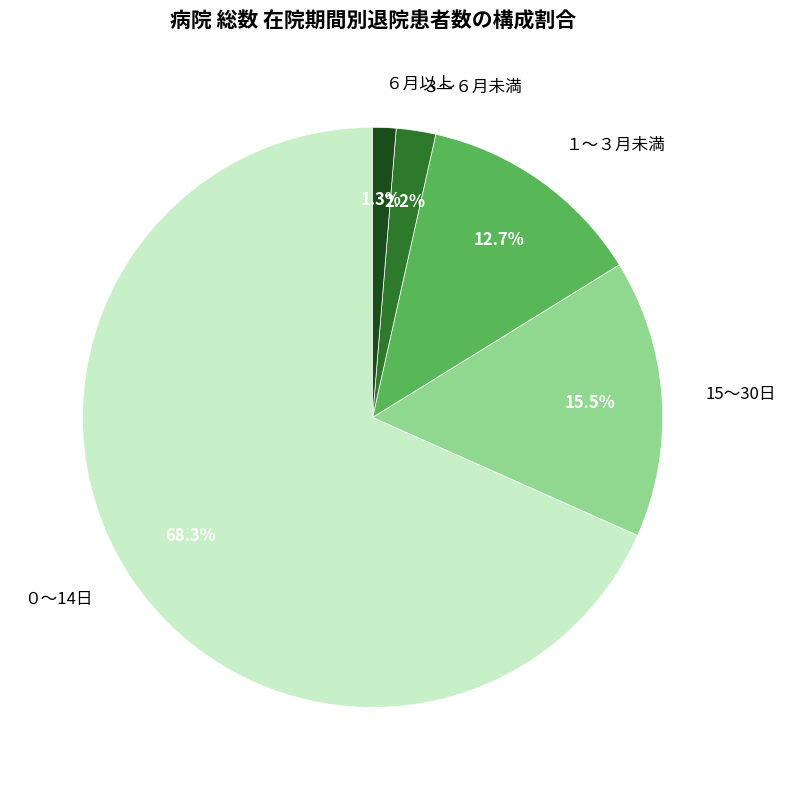

The ０～14日 slice represents 56% of the pie. True or false?

False